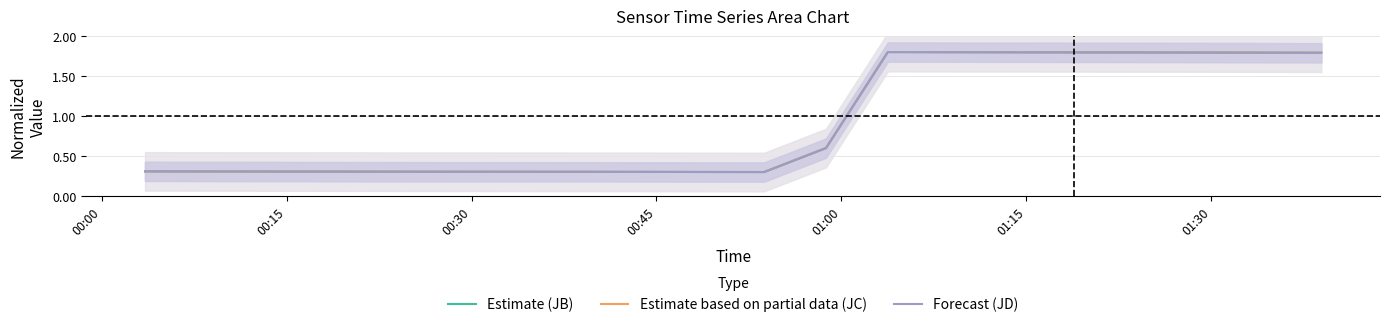

True or false: Estimate (JB) and Estimate based on partial data (JC) cross at least once.

True